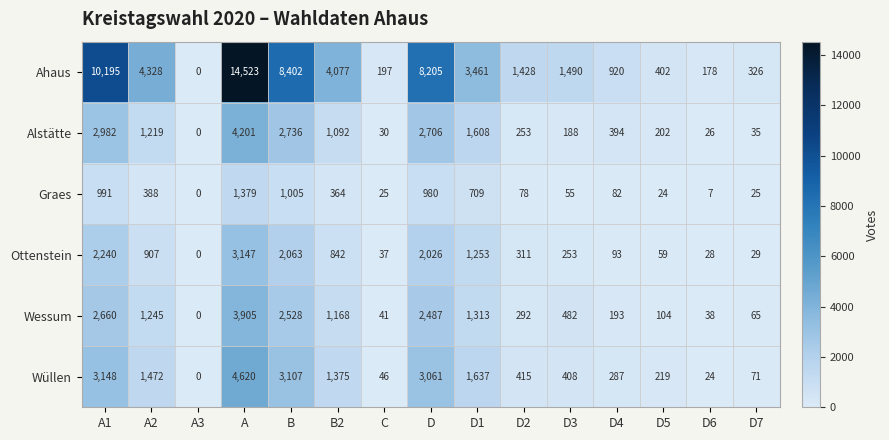

What is the difference between the highest and lowest values at D?

7225